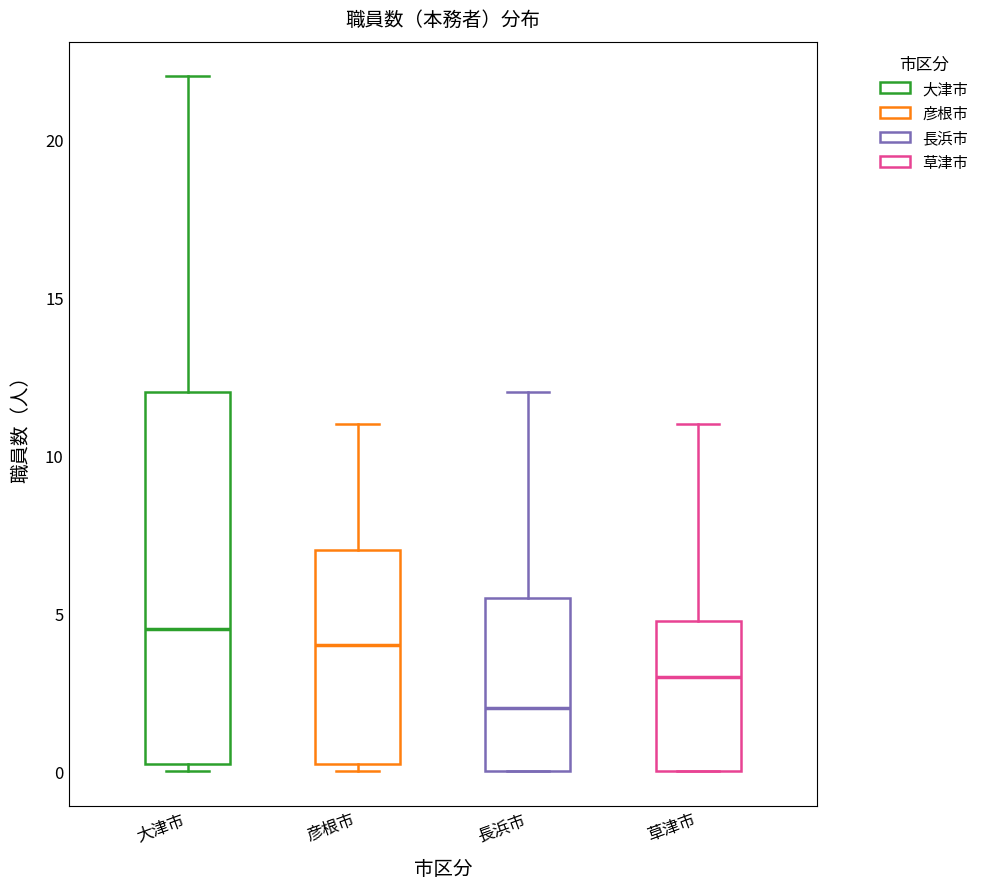

Which box has the lowest median line?

長浜市